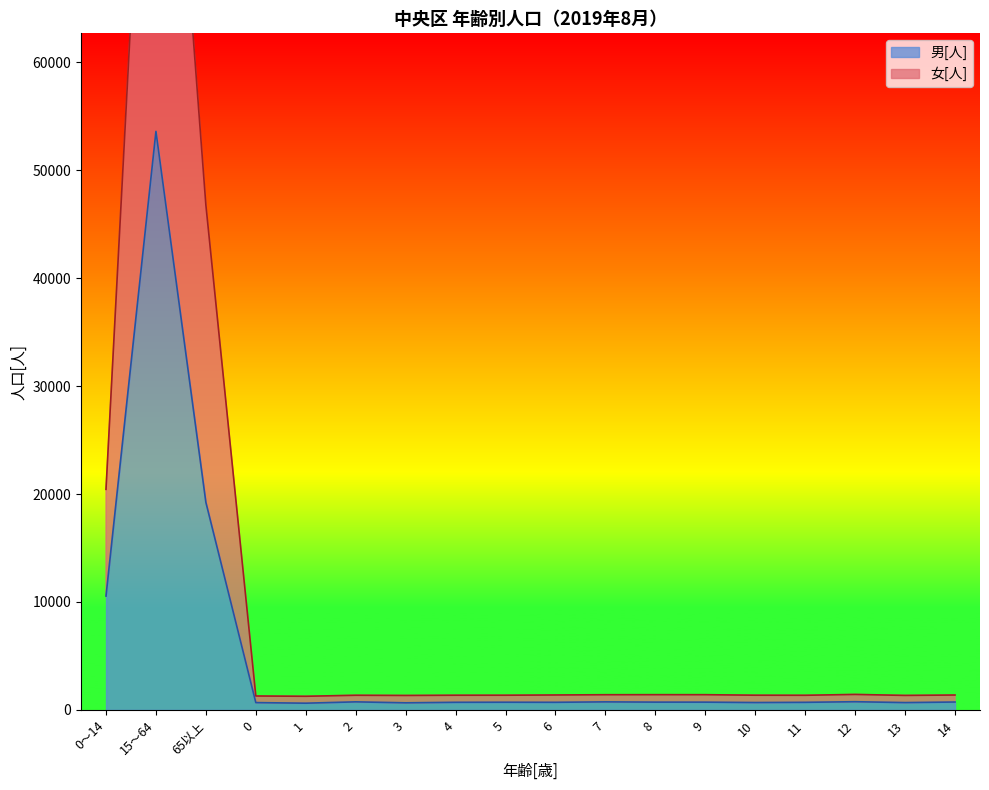

Reading left to right, what are all the values shown in this chart?

男[人]: 10548	53608	19231	675	621	745	656	704	711	704	744	720	718	683	702	758	678	729
女[人]: 20439	108125	46775	1289	1262	1356	1338	1359	1360	1382	1406	1410	1409	1361	1354	1433	1342	1378